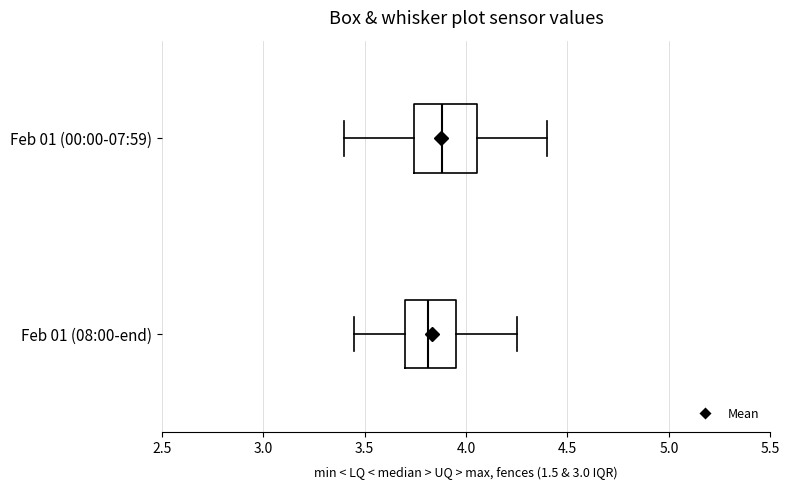

Which box has the furthest to the left median line?

Feb 01 (08:00-end)